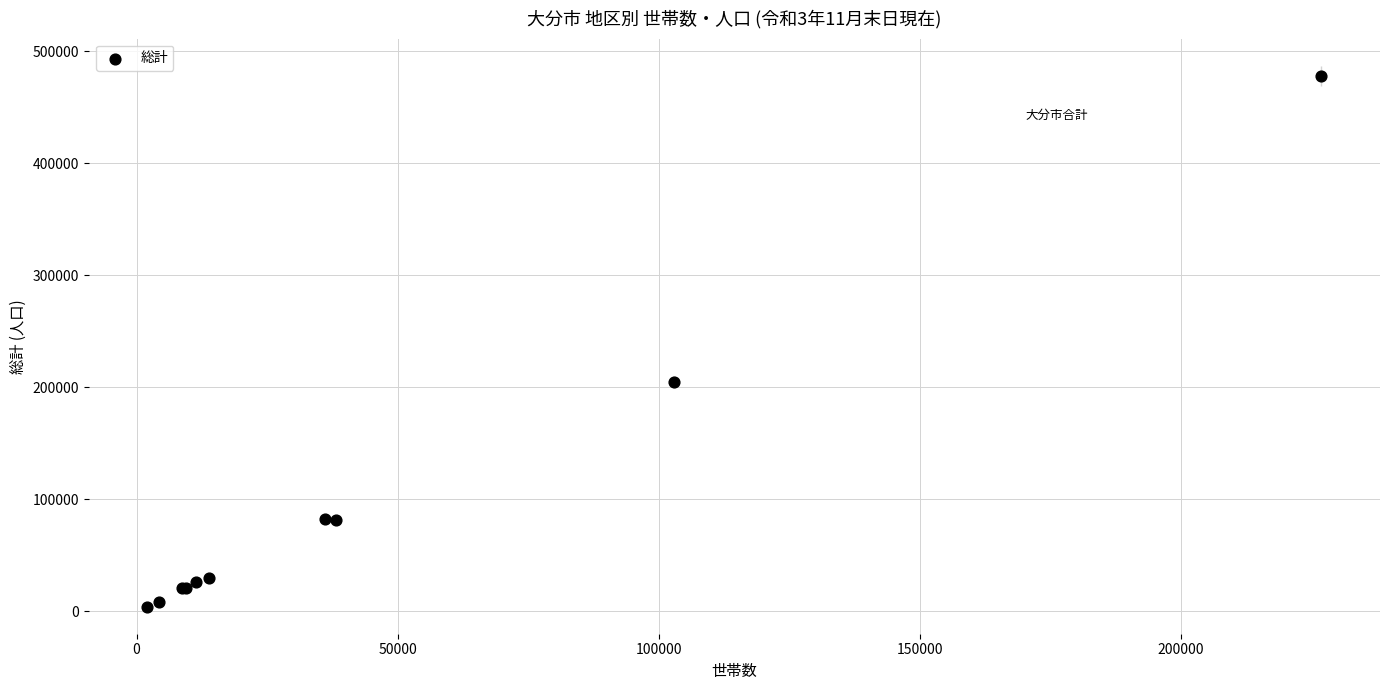

What Y value in the scatter plot is closest to 240885?

204988